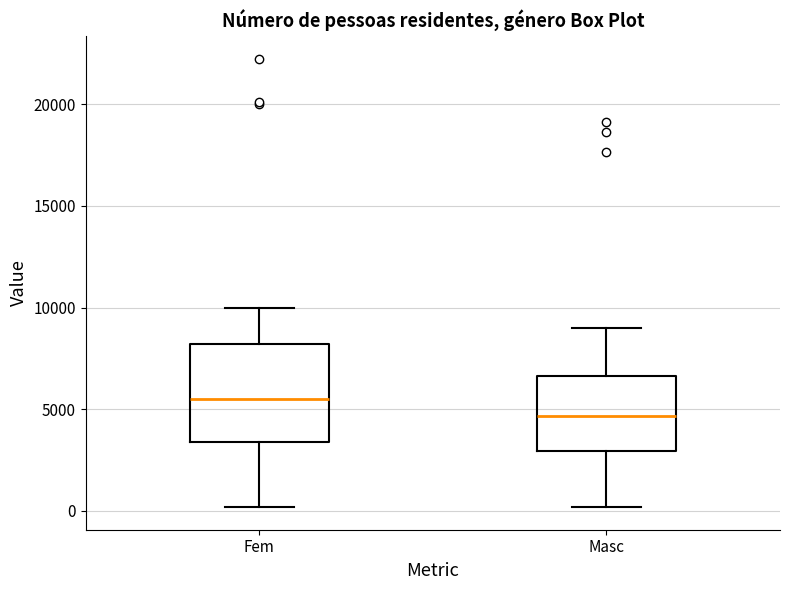

Reading left to right, transcribe this box plot: for each box, give where its median line is, the range the box spans, and where its two whiskers end, as read against the y-axis. The values are not printed on the chart, so give them approximately, as read against the axis.

Fem: median 5500, box 3500 to 8000, whiskers 0 to 10000
Masc: median 4500, box 3000 to 6500, whiskers 0 to 9000